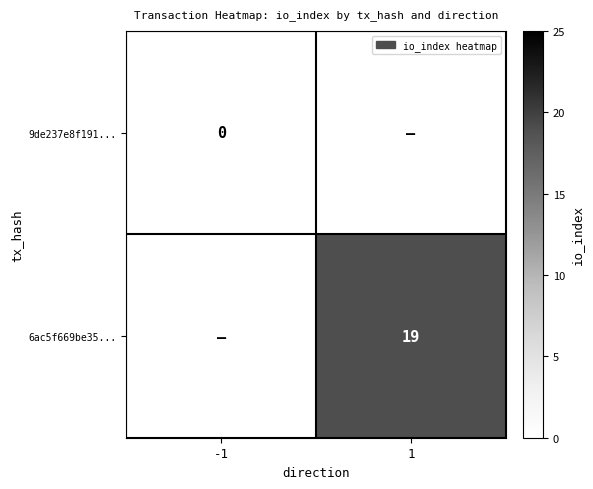

At which category is the sum across all series the highest?

1